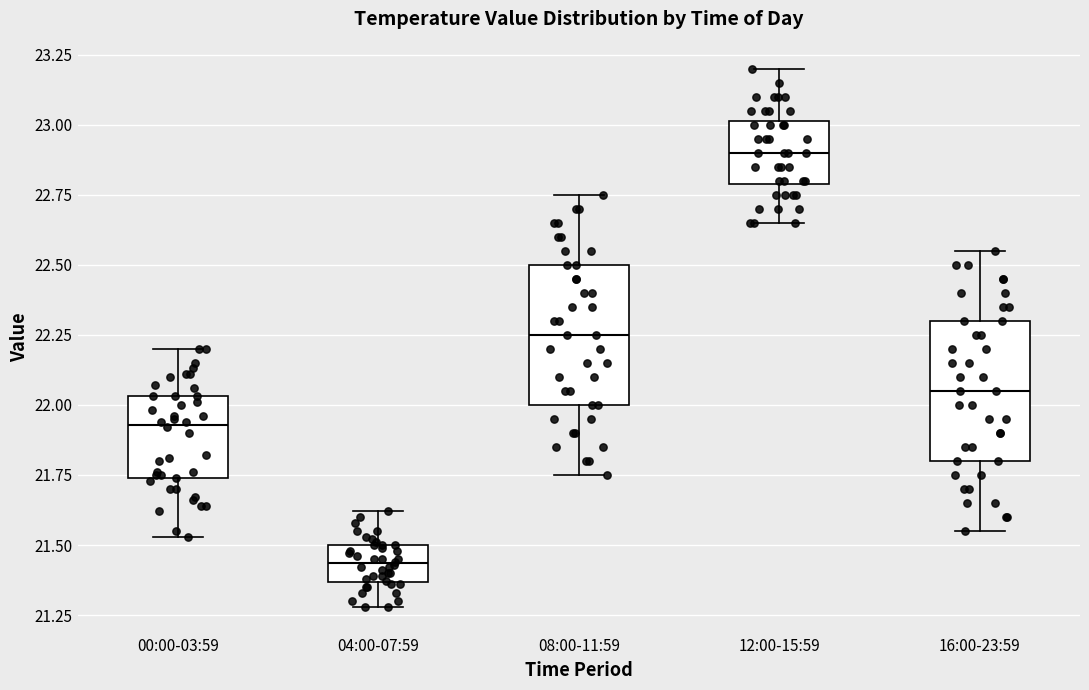

Where is the upper edge of the box for 08:00-11:59 on the y-axis? The values are not printed on the chart, so give them approximately, as read against the axis.

22.50